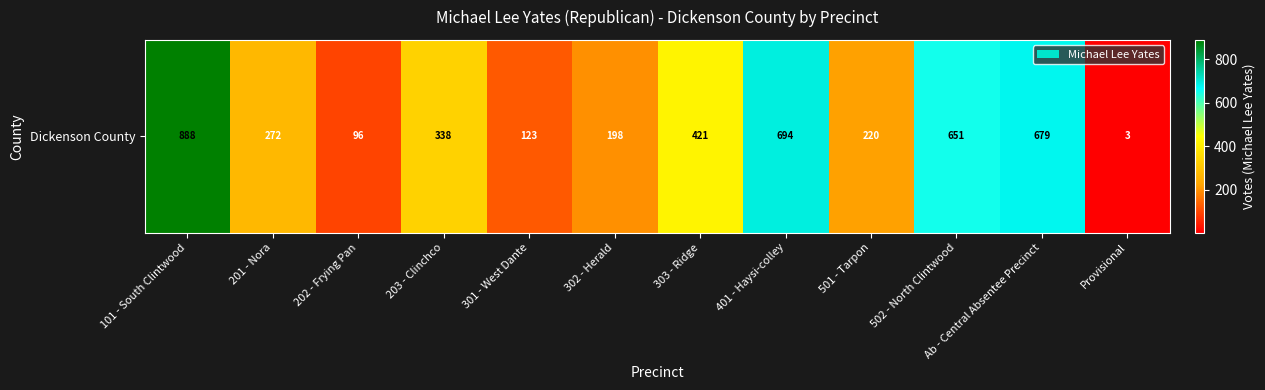

Rank the categories by value from highest to lowest.

101 - South Clintwood, 401 - Haysi-colley, Ab - Central Absentee Precinct, 502 - North Clintwood, 303 - Ridge, 203 - Clinchco, 201 - Nora, 501 - Tarpon, 302 - Herald, 301 - West Dante, 202 - Frying Pan, Provisional